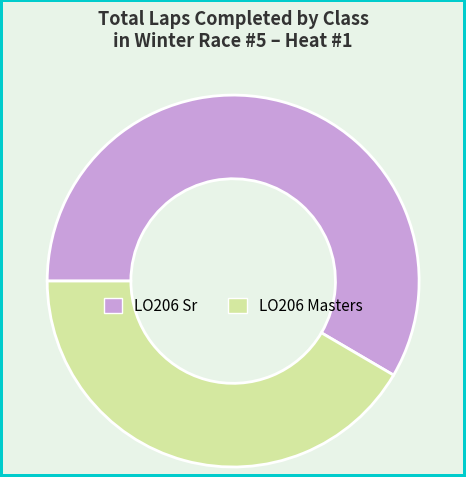

Combined, do LO206 Sr and LO206 Masters account for over 50%?

Yes